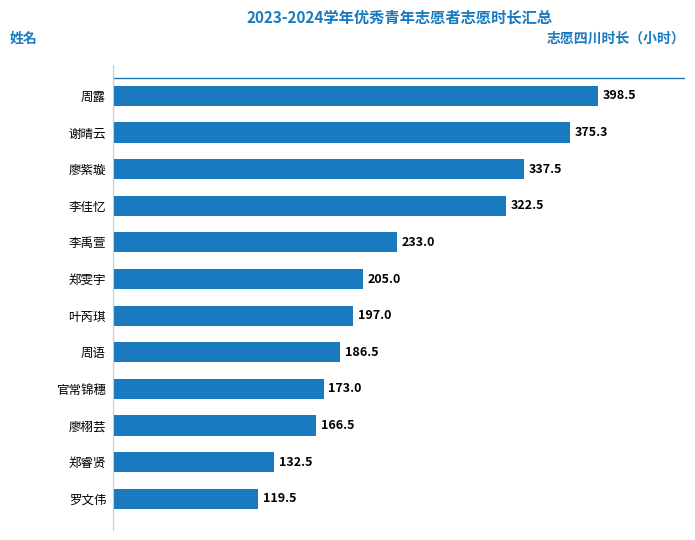

What is the change in value from 郑睿贤 to 叶芮琪?

+64.5